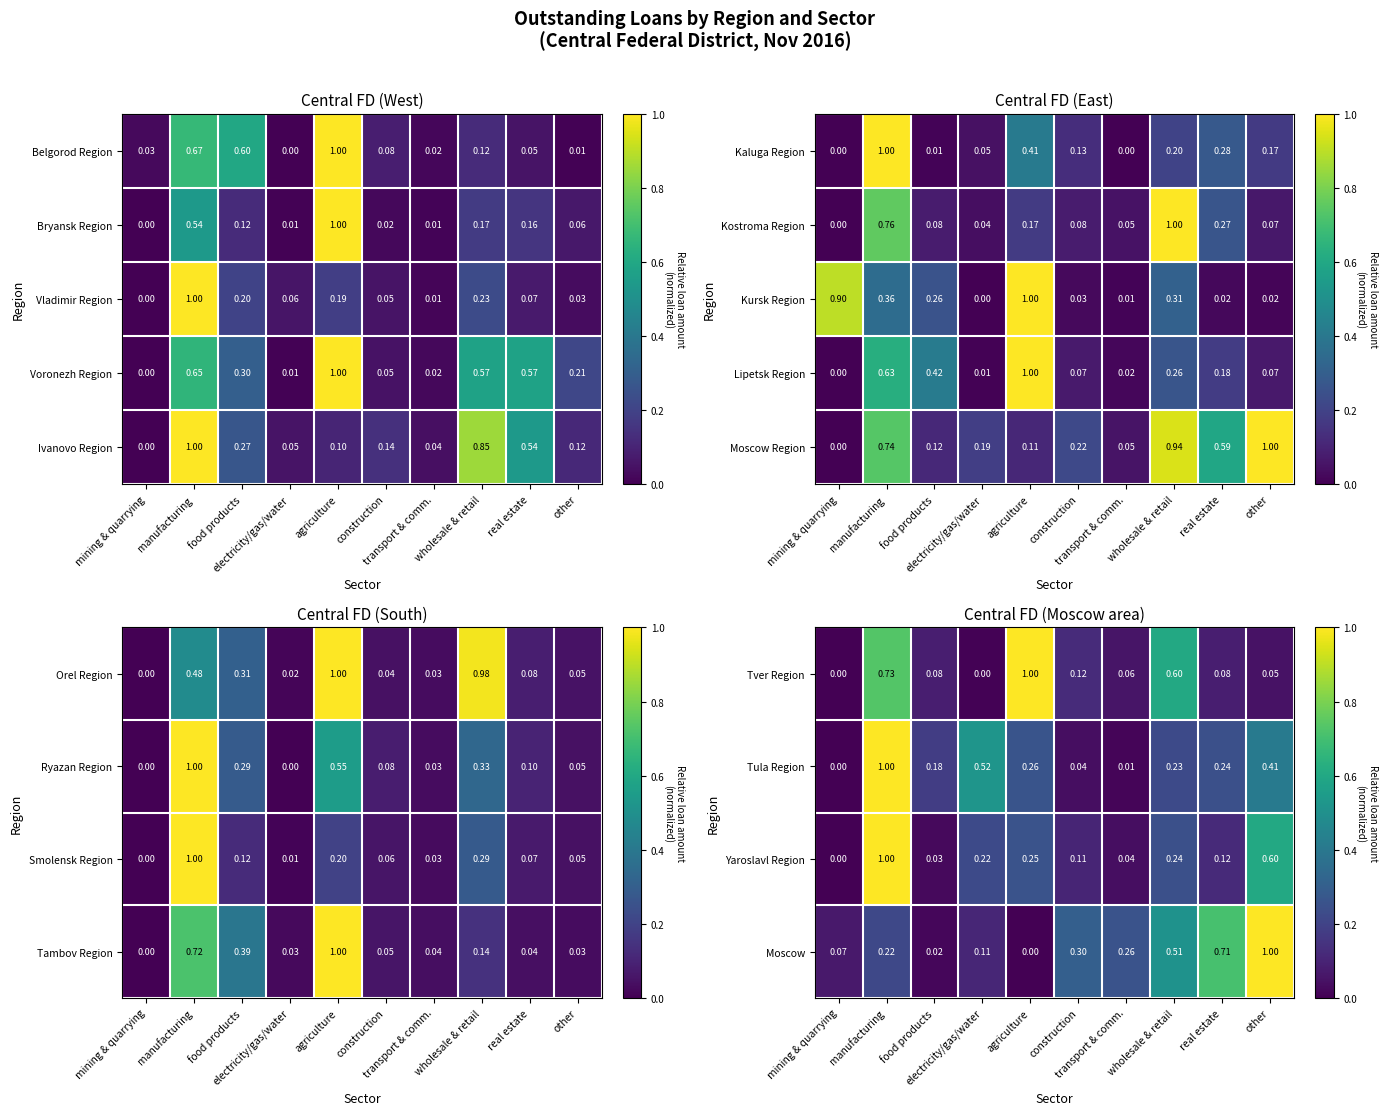

What is the difference between the Moscow Region values at construction and mining & quarrying?

0.2